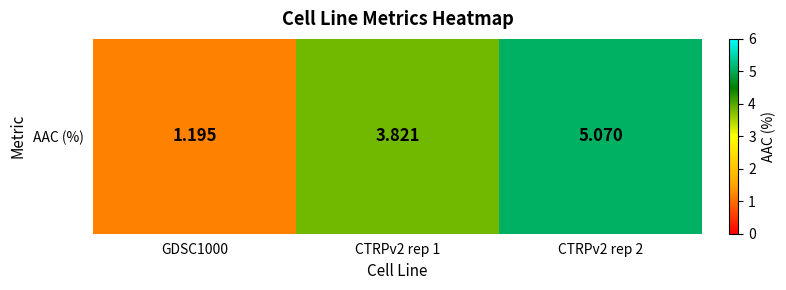

Which has a higher value, CTRPv2 rep 1 or CTRPv2 rep 2?

CTRPv2 rep 2